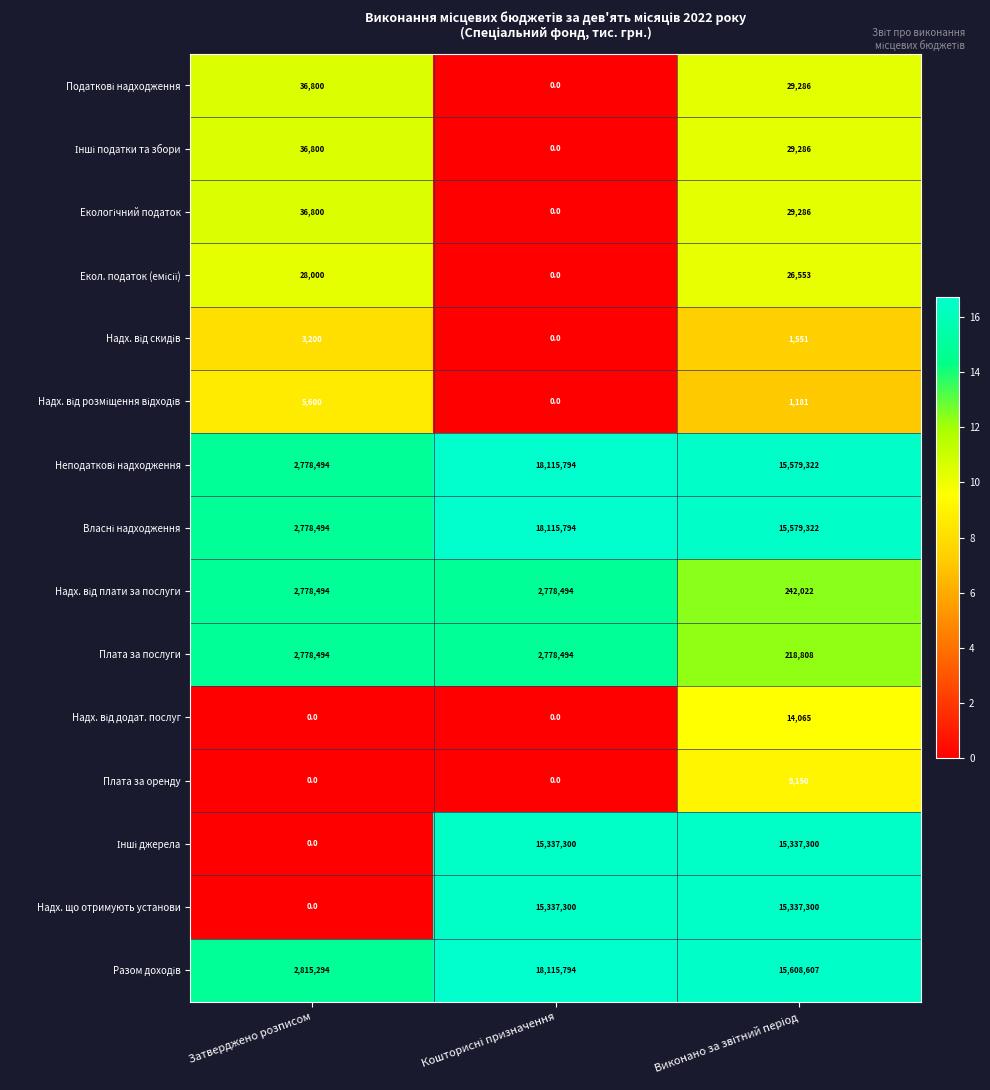

What is the approximate value of Плата за послуги at Затверджено розписом, to the nearest 100?

2778500